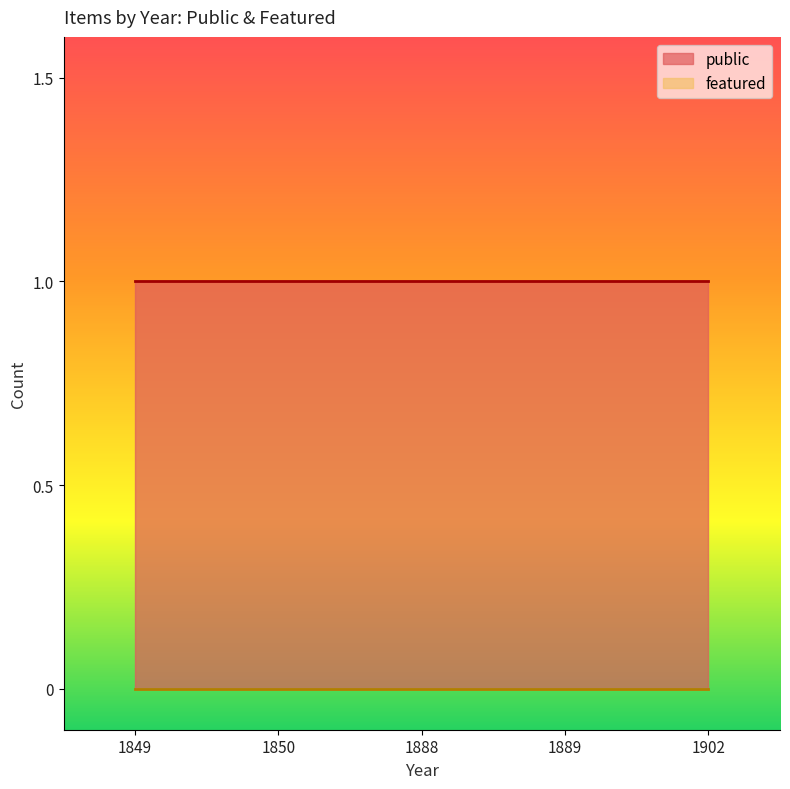

List the series in order of their peak value, lowest first.

featured, public